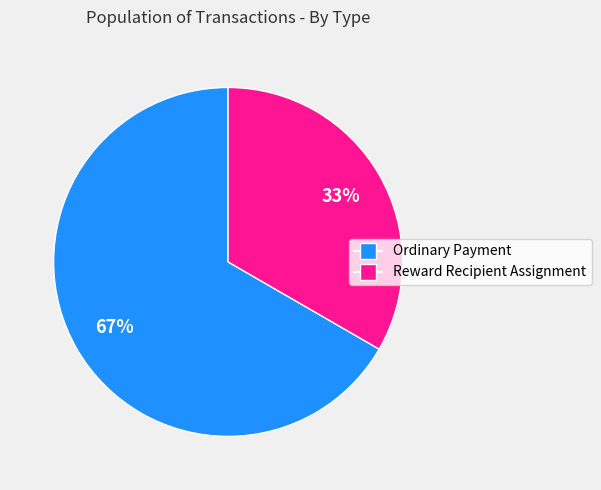

Is it true that Reward Recipient Assignment is 1% of the pie?

False